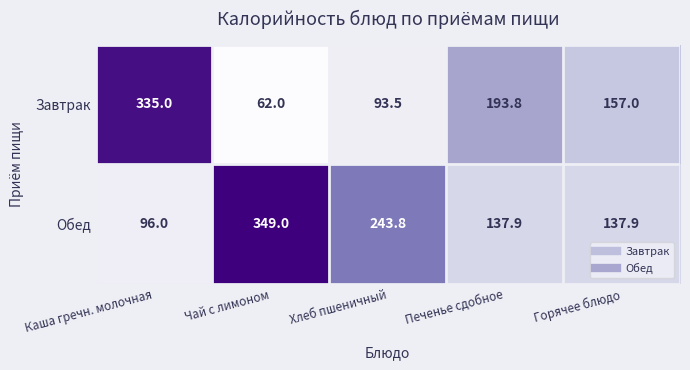

What is the minimum value for Обед?

96.0